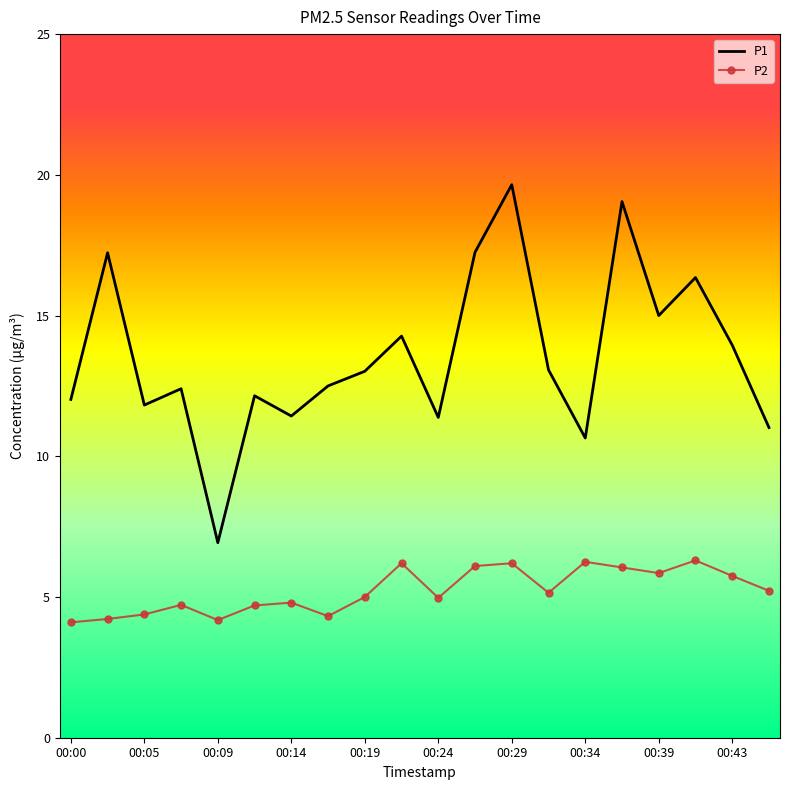

List the series in order of their peak value, lowest first.

P2, P1